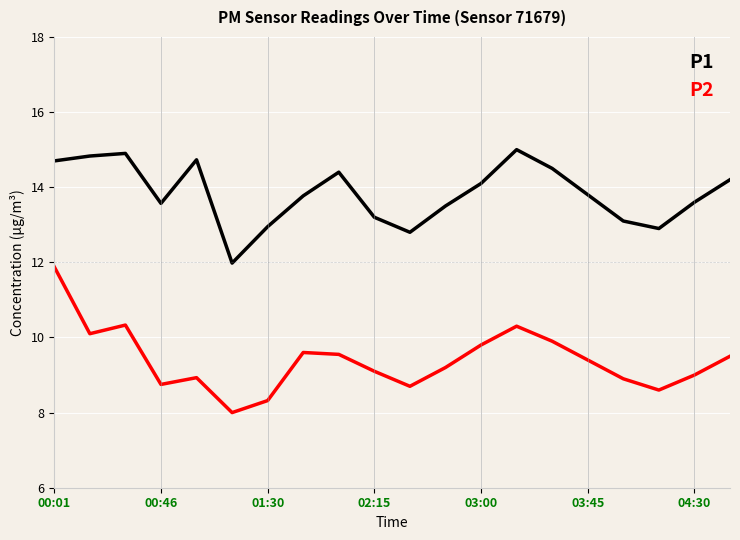

What is the difference between the maximum and minimum values in the P2 series?

3.9